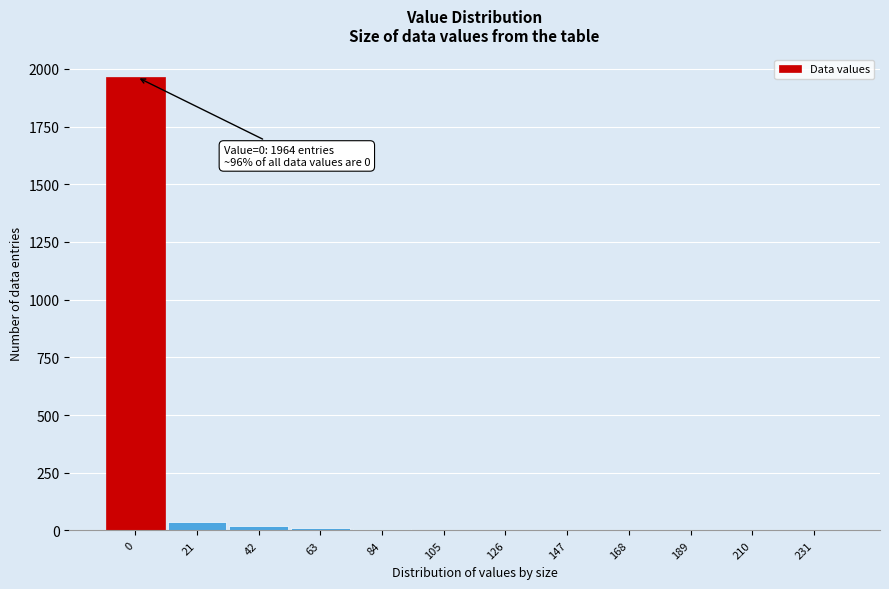

What is the greatest value displayed?

1964